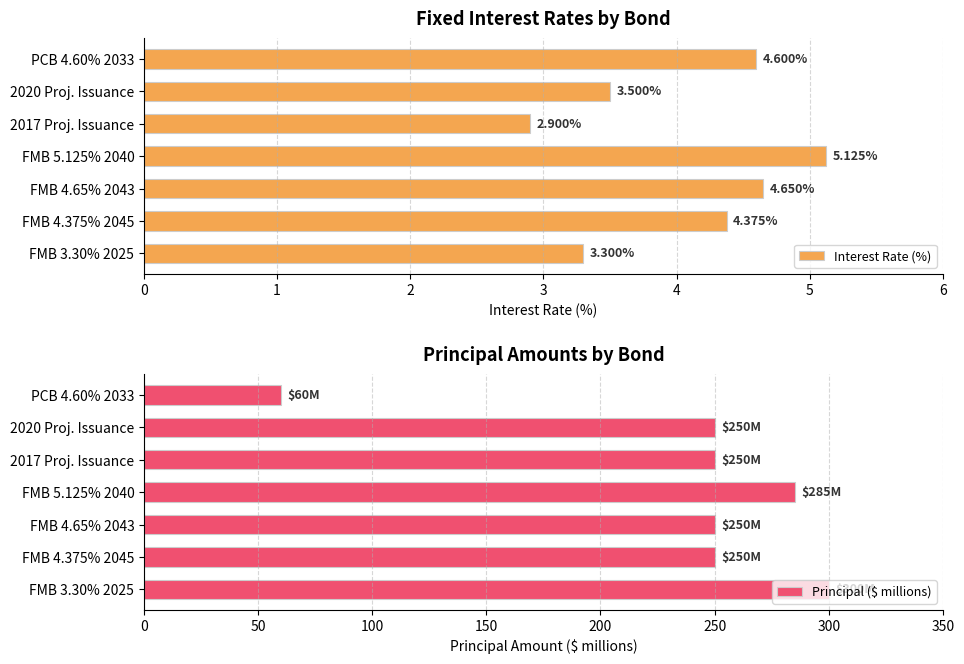

Rank the categories by Interest Rate (%) value from highest to lowest.

FMB 5.125% 2040, FMB 4.65% 2043, PCB 4.60% 2033, FMB 4.375% 2045, 2020 Proj. Issuance, FMB 3.30% 2025, 2017 Proj. Issuance